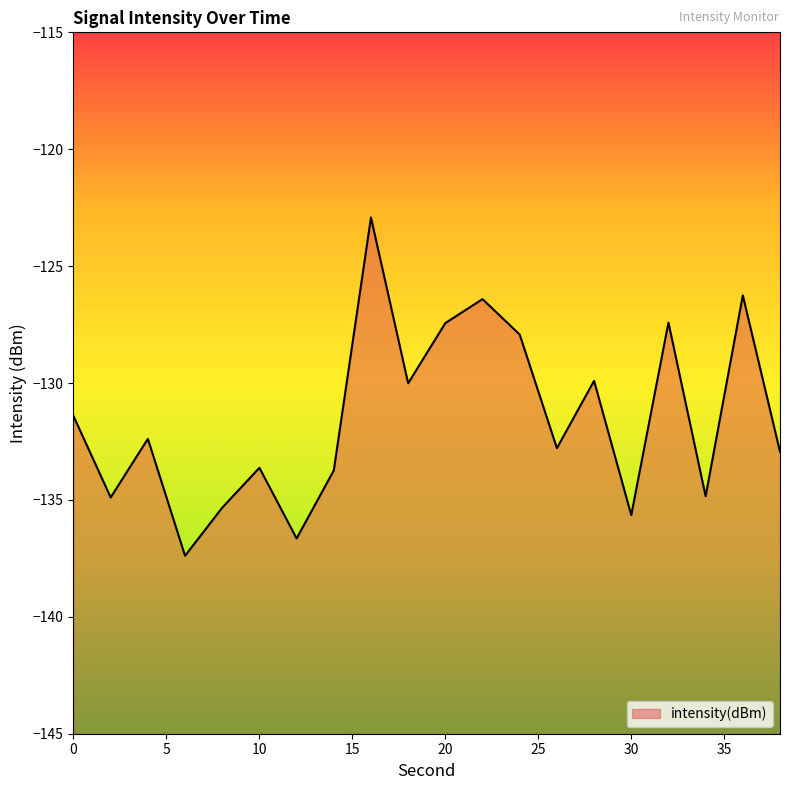

What is the sum of all values?

-2629.9